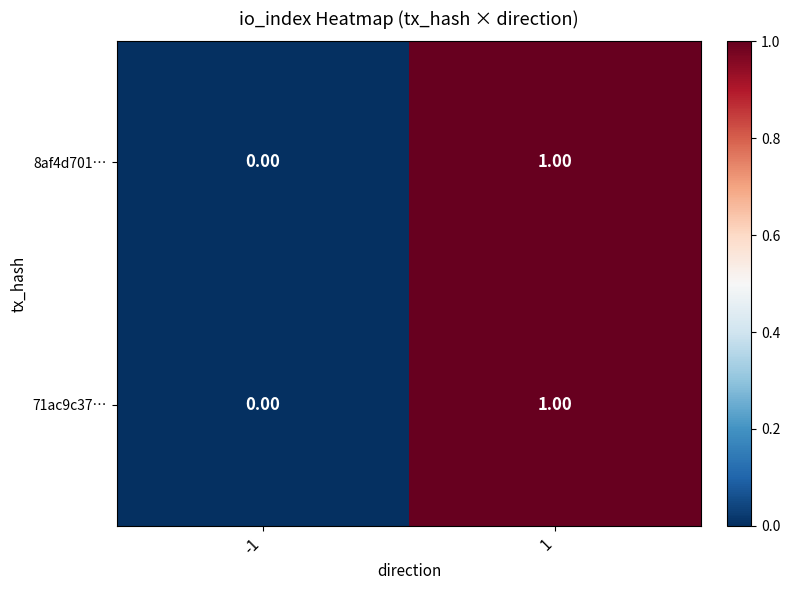

Rank the categories by 71ac9c37… value from lowest to highest.

-1, 1